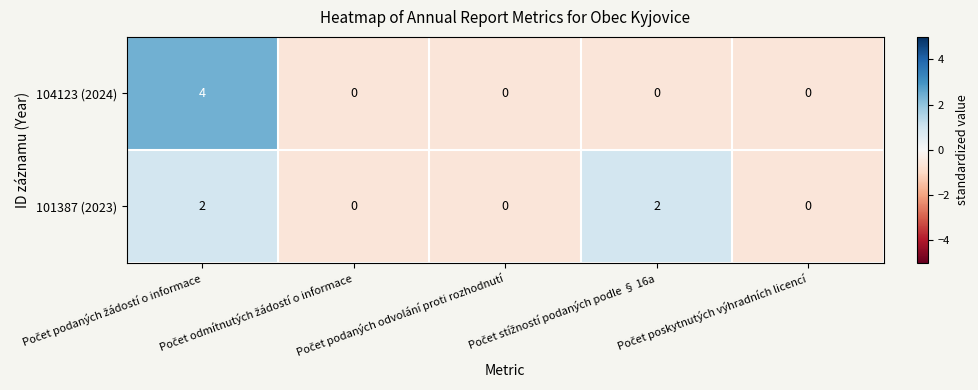

Rank the series by their maximum value, from highest to lowest.

104123 (2024), 101387 (2023)